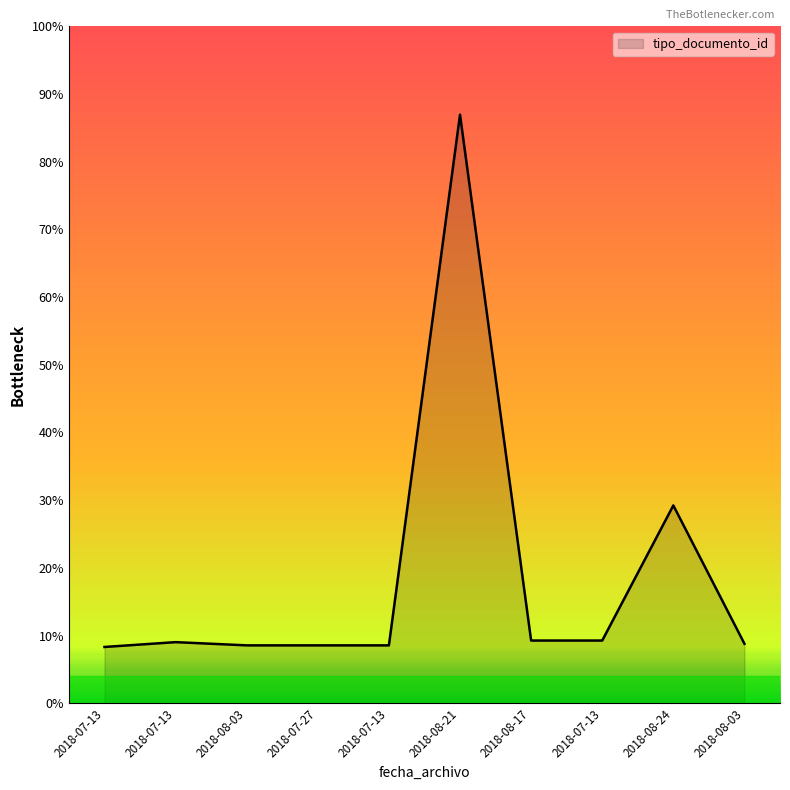

Does the chart display data point markers on the line(s)?

No